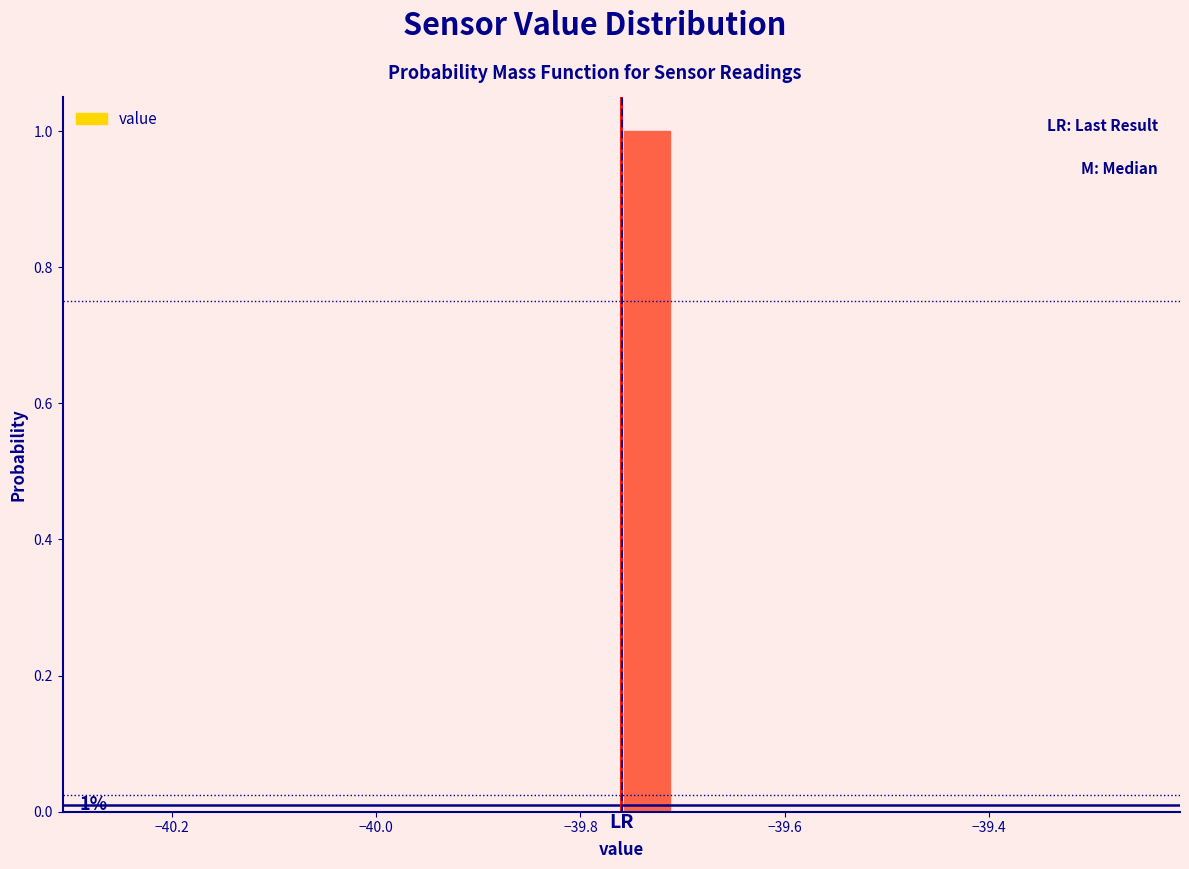

Around what value on the x-axis is the tallest bar? Give the approximate position of its centre, as read against the axis.

-39.74